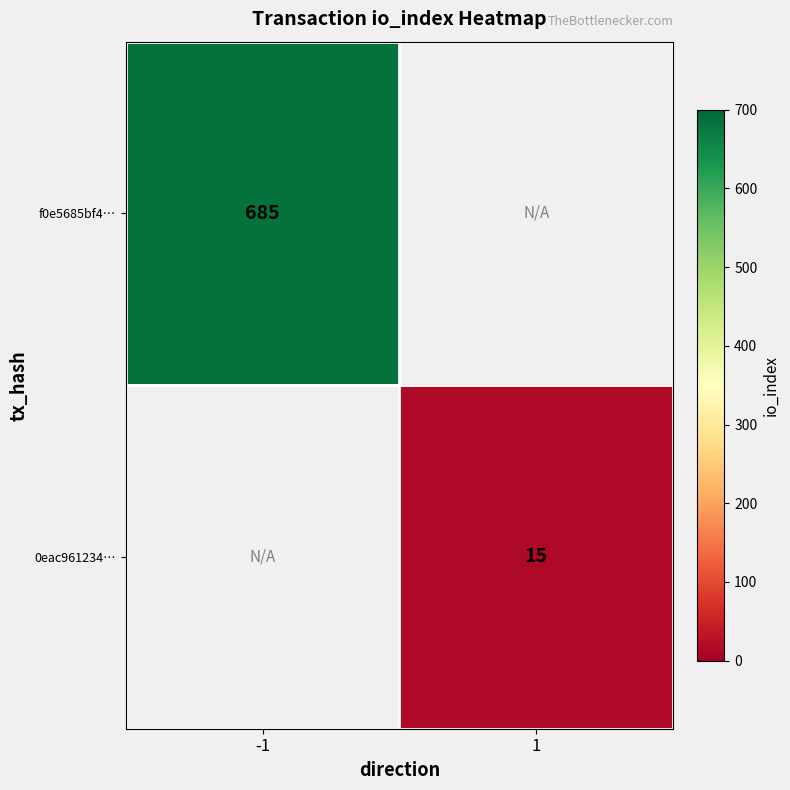

The 0eac961234… series shows 9 at 1. True or false?

False